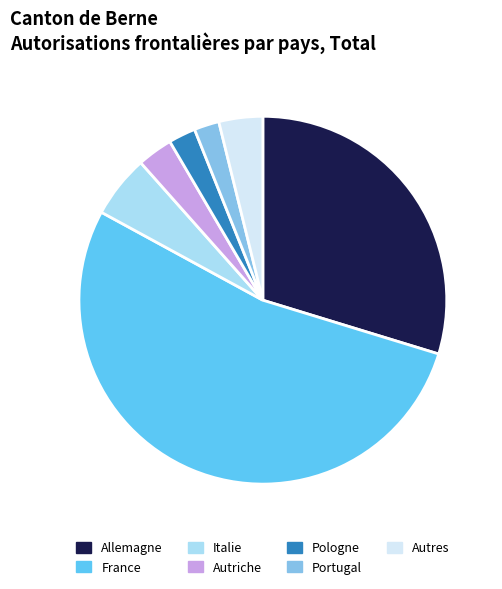

Approximately how many times larger is the value at Autres compared to Allemagne?

0.1